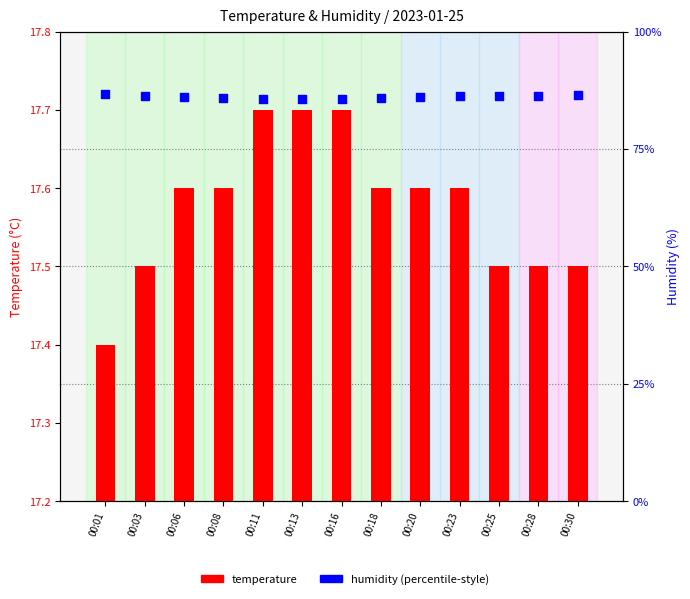

Which series contains the lowest Y value?

temperature